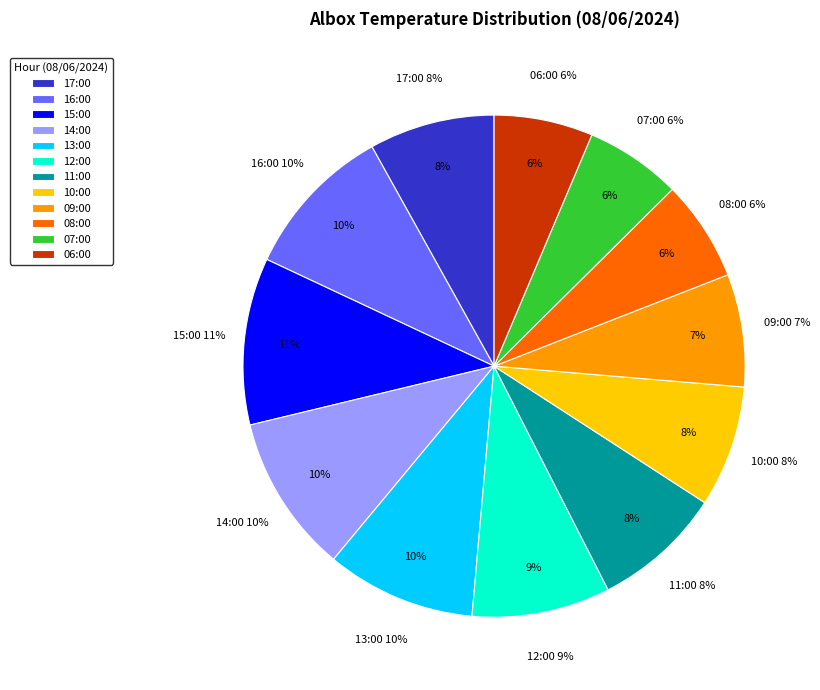

How many slices are in this pie chart?

12